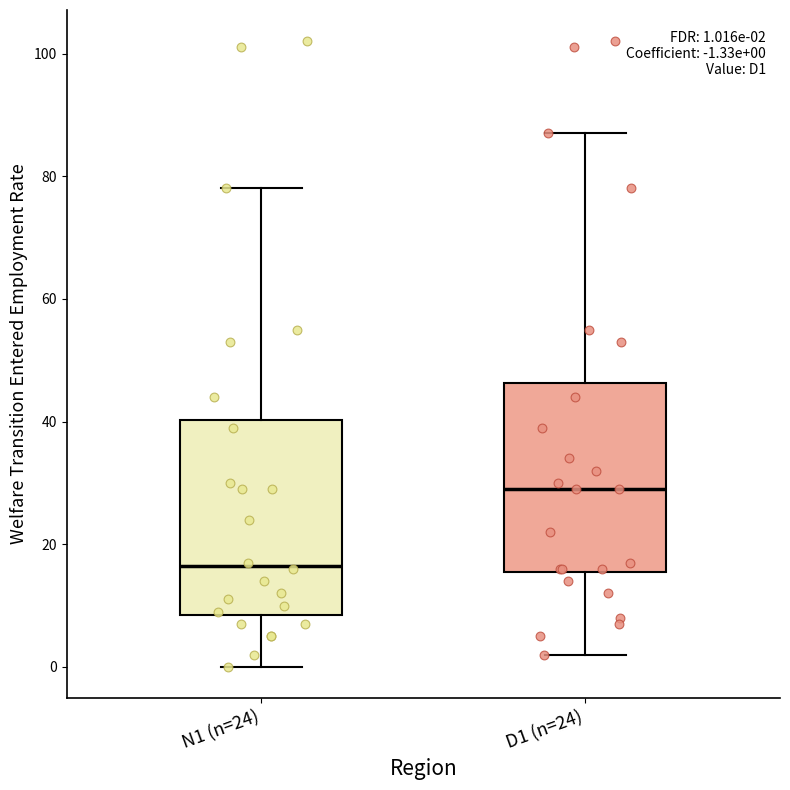

Which box has the lowest median line?

N1 (n=24)